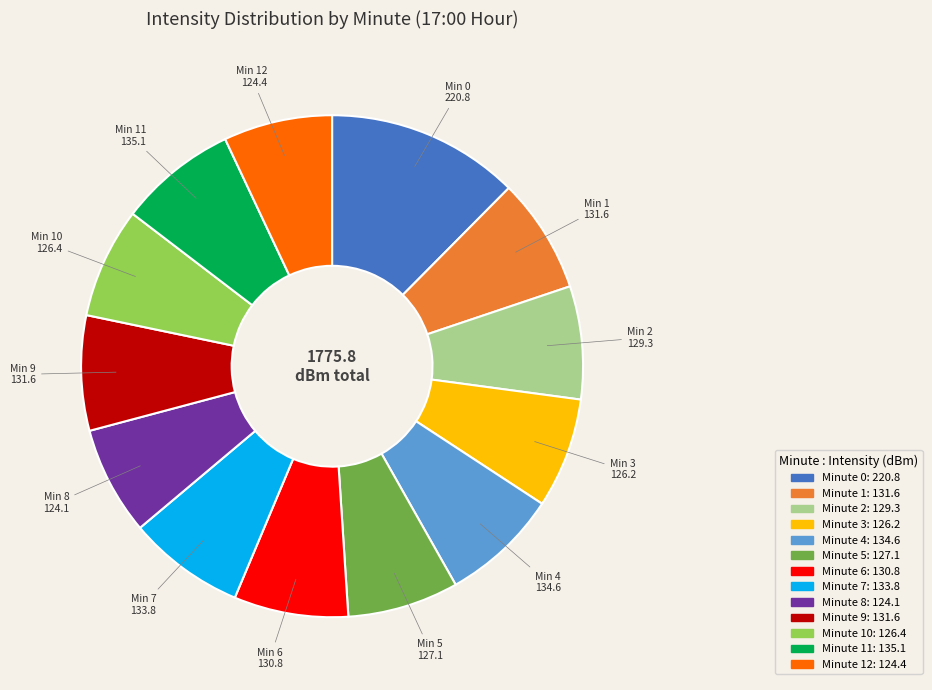

Is there any slice that represents more than half of the pie?

No